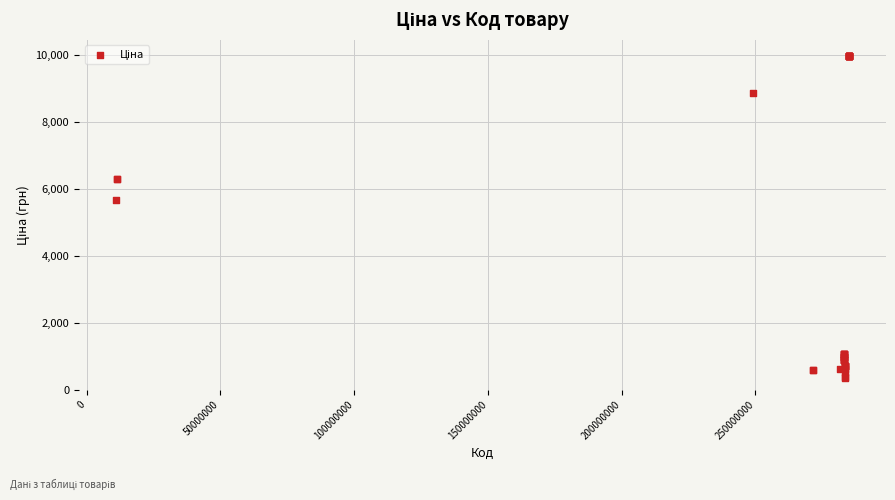

What Y value in the scatter plot is closest to 5167?

5673.8